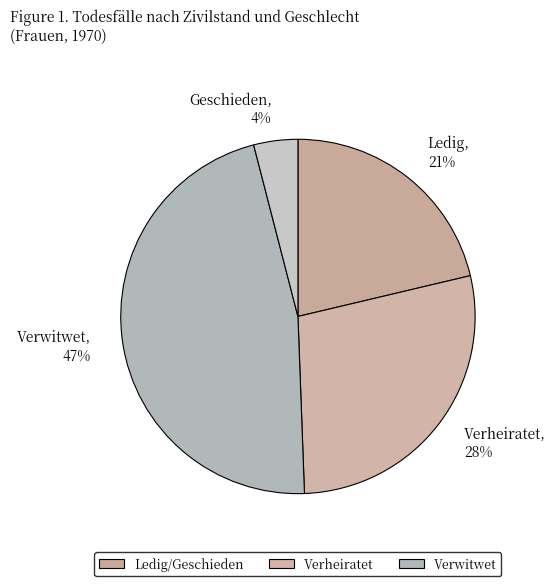

What is the smallest slice in the pie chart?

Geschieden